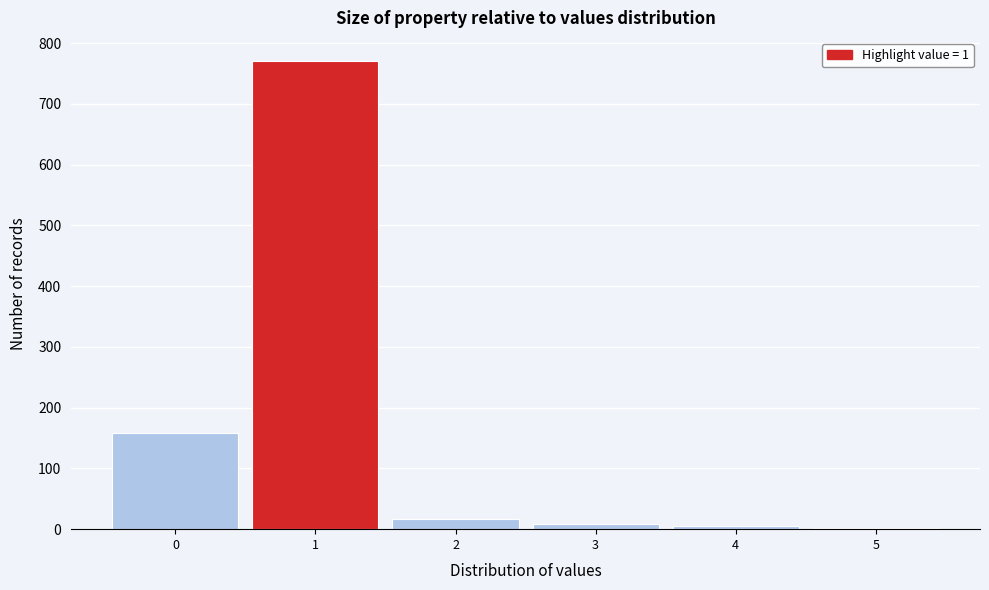

How tall is the bar that spans -0.5 to 0.5 on the x-axis? The values are not printed on the chart, so give them approximately, as read against the axis.

160